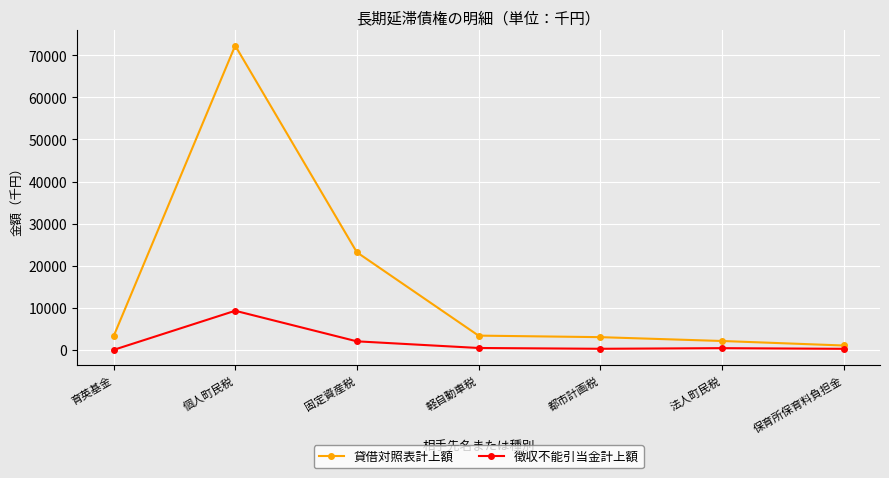

What is the sum of the 貸借対照表計上額 values at 個人町民税 and 都市計画税?

75310